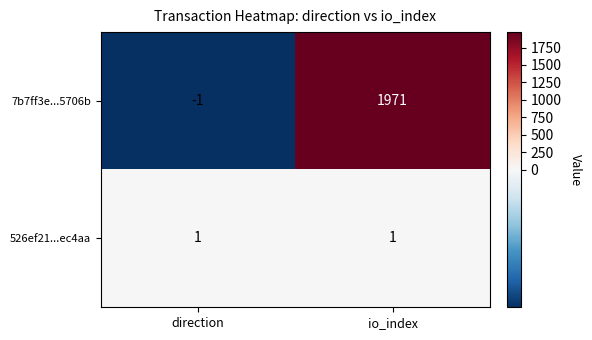

The value of 7b7ff3e...5706b at direction is -1. True or false?

True